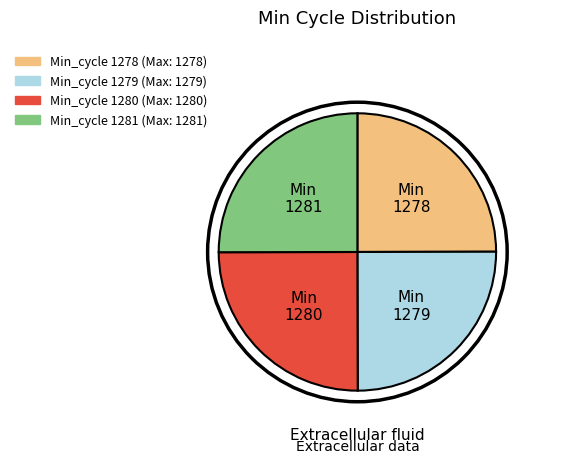

Does any single category account for the majority?

No